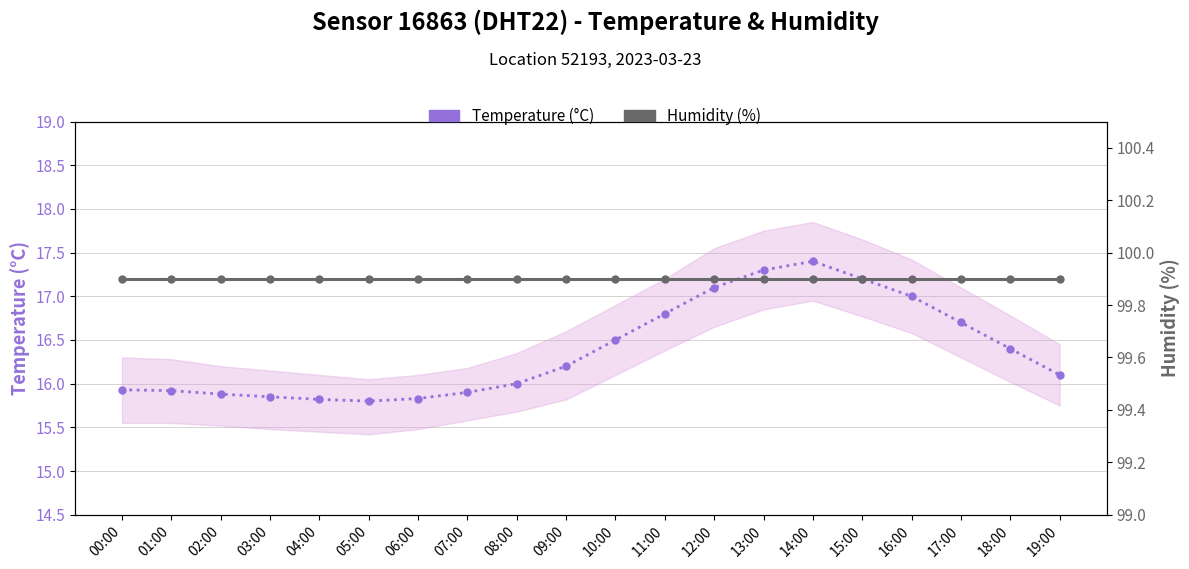

List the series in order of their peak value, highest first.

Humidity (%), Temperature (°C)